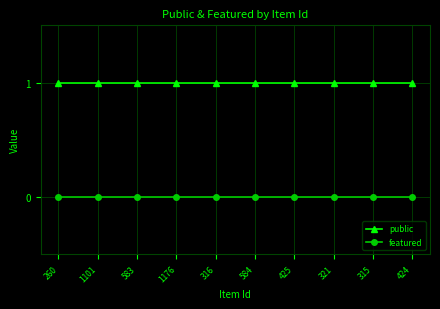

What is the minimum value for public?

1